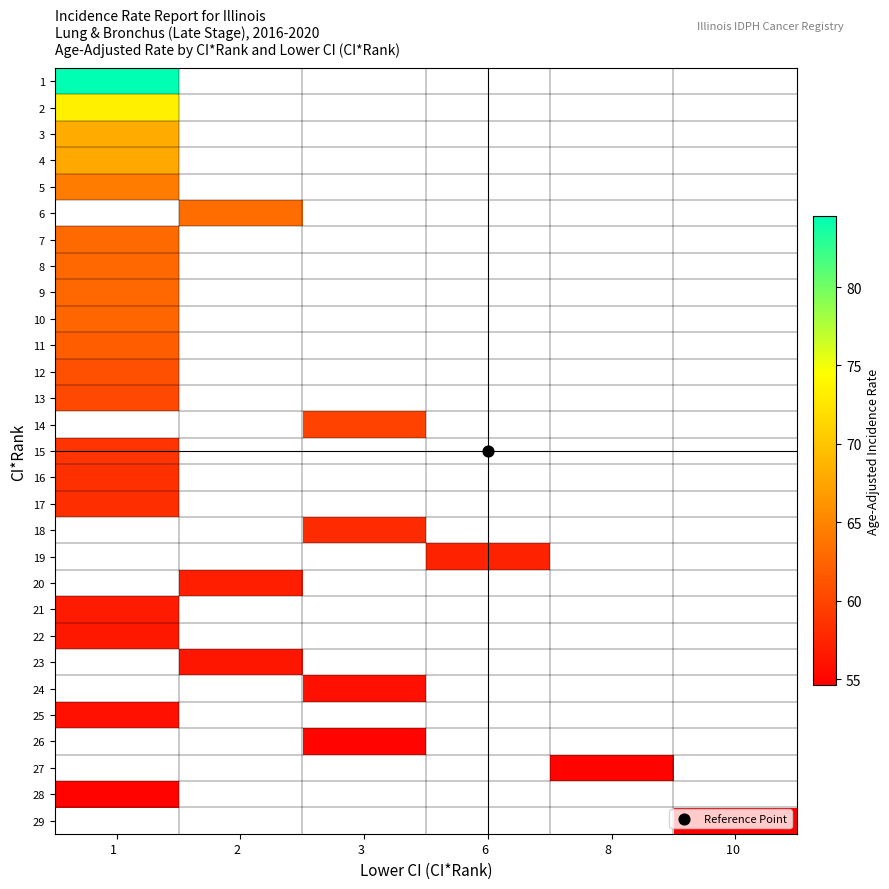

Which label corresponds to the smallest value in the chart?

10  